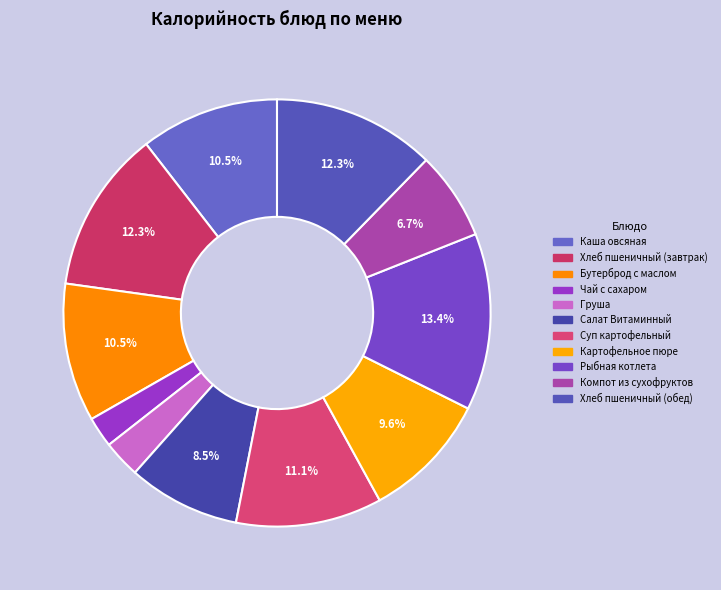

How many segments does this pie chart have?

11